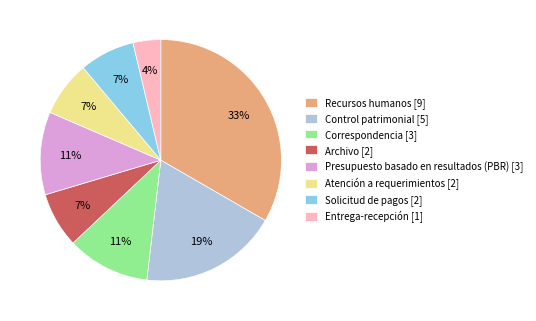

True or false: Recursos humanos [9] accounts for 33% of the total.

True